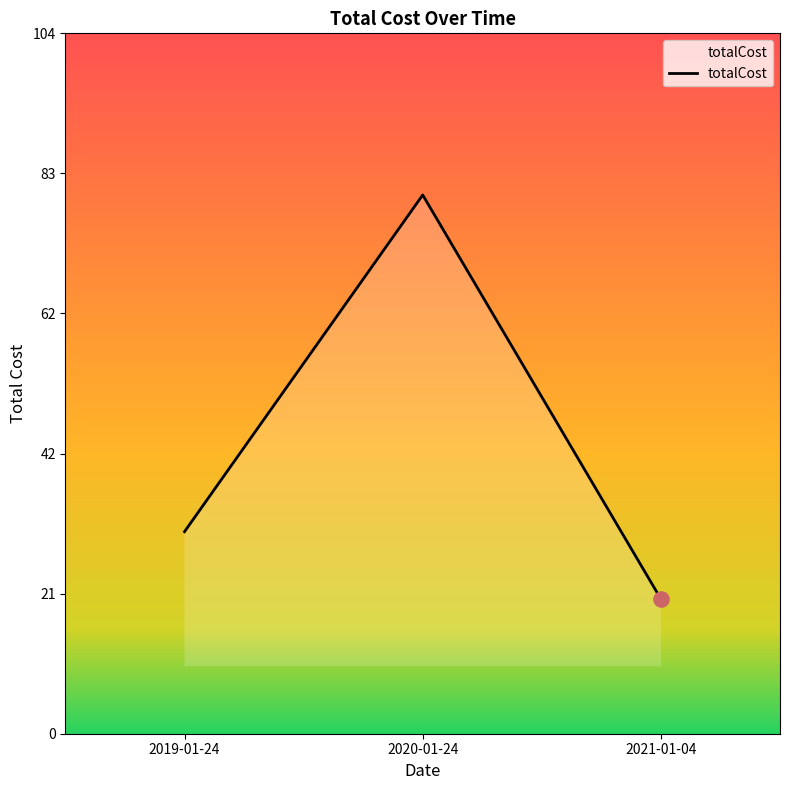

What is the change in value from 2019-01-24 to 2020-01-24?

+50